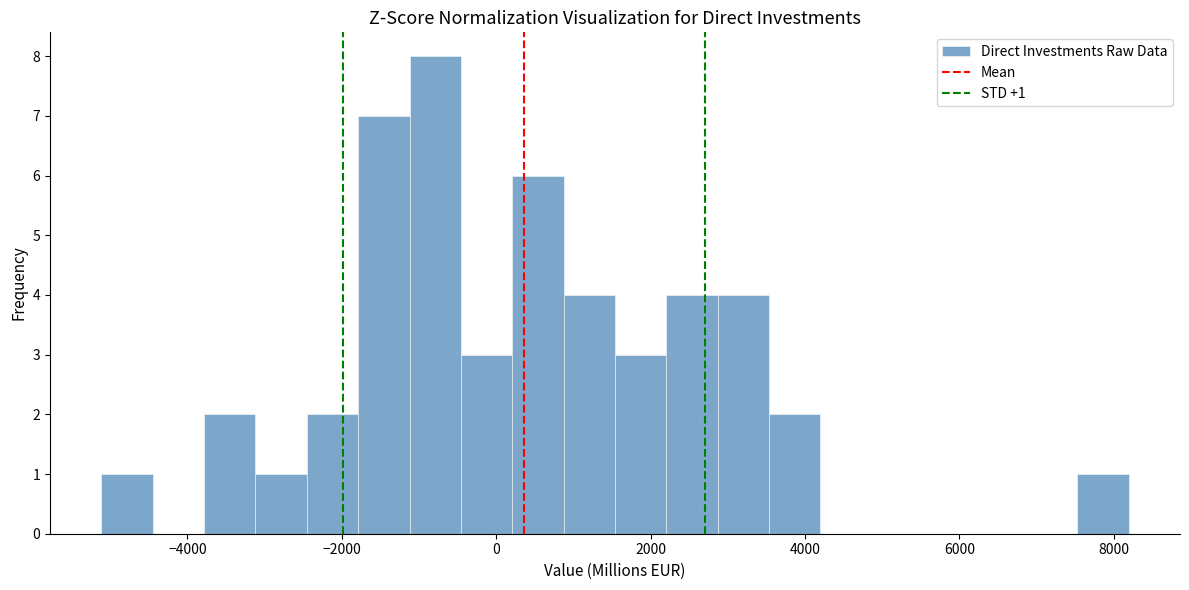

Read against the x-axis, roughly where is the centre of the tallest bar?

-800